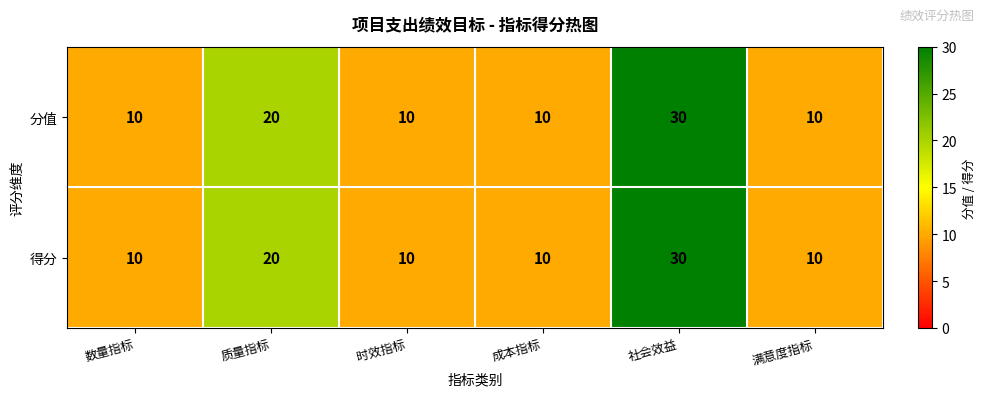

What is the average value of the 得分 series?

15